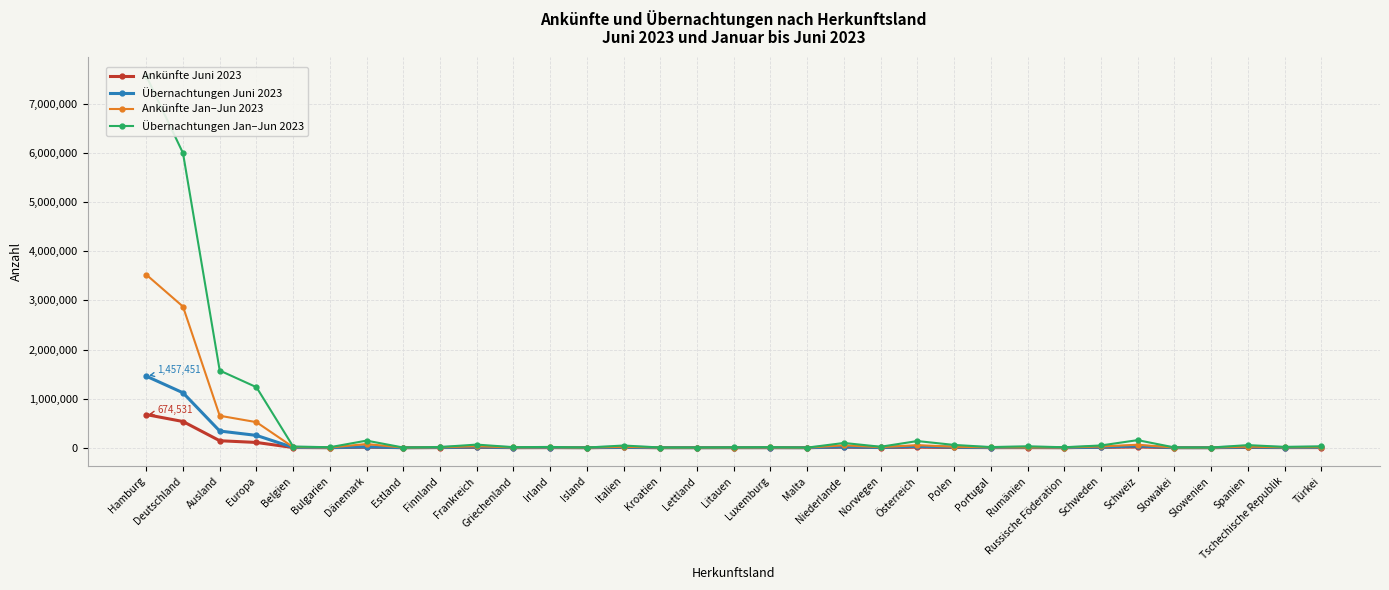

The value of Übernachtungen Juni 2023 at Finnland is 2412. True or false?

False